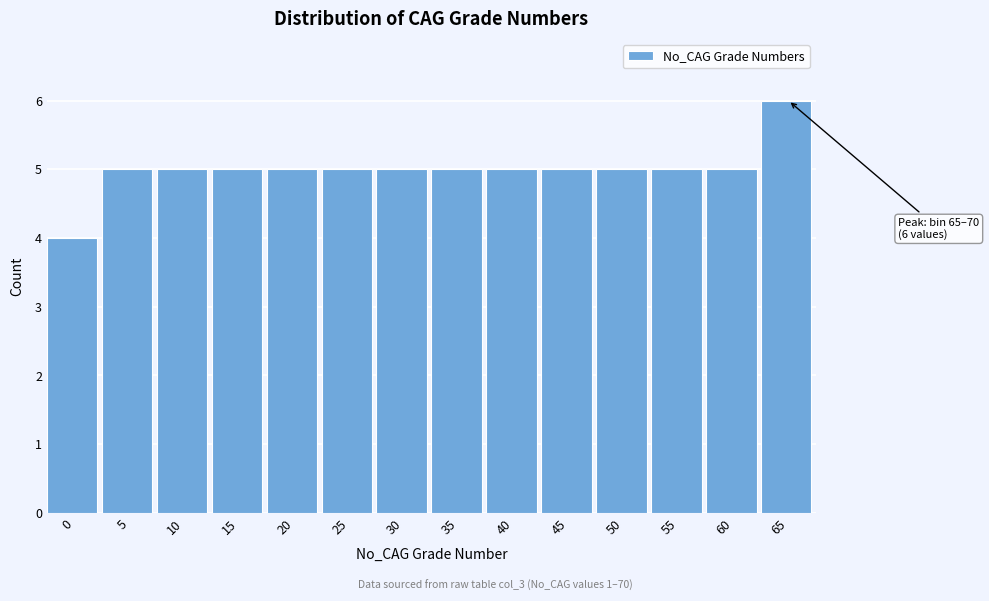

Reading right to left, what are all the values shown in this chart?

6	5	5	5	5	5	5	5	5	5	5	5	5	4